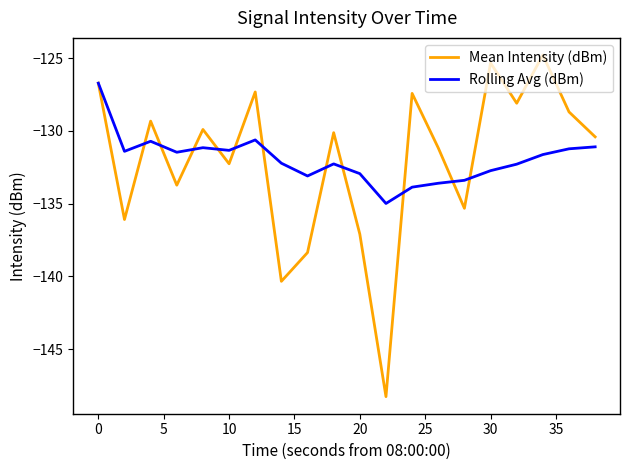

What is the lowest value of the Rolling Avg (dBm) series?

-135.0